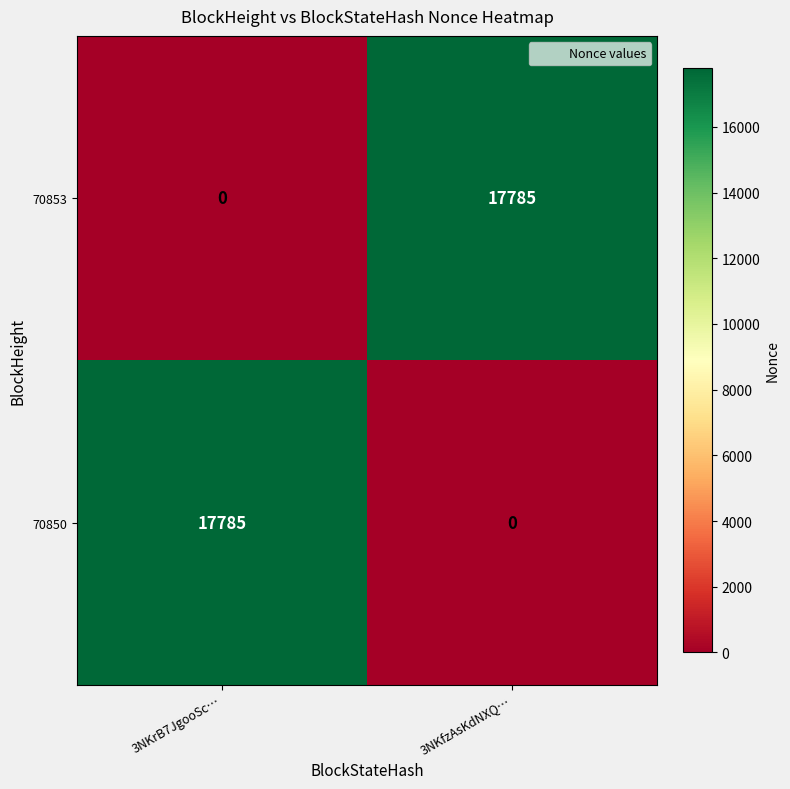

At how many categories does at least one series exceed 9414?

2